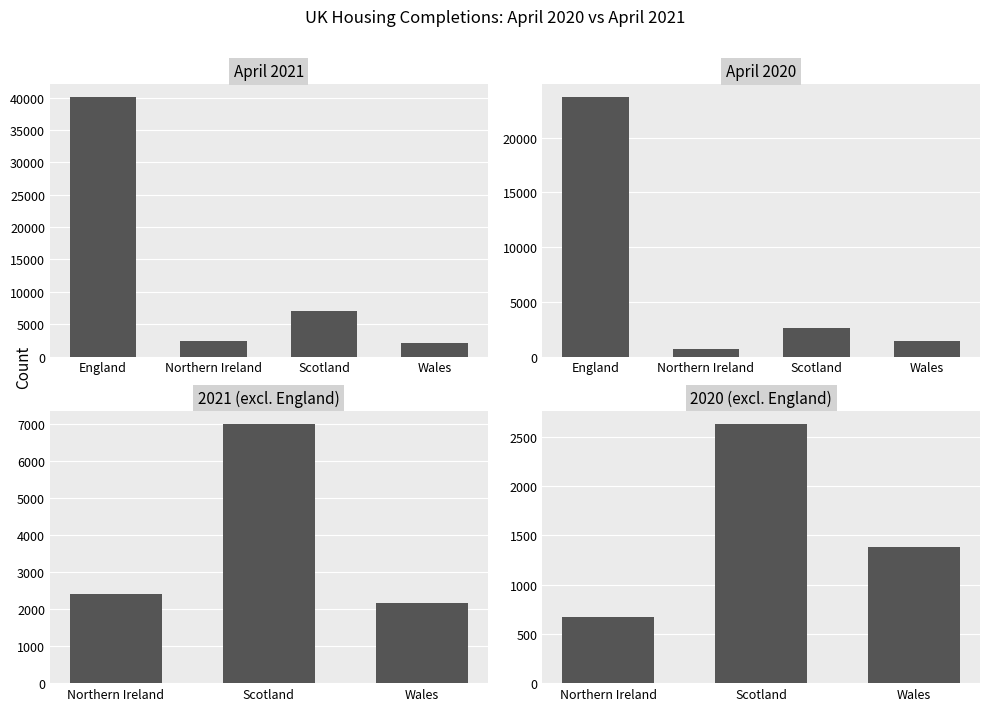

What is the difference between the second highest and minimum values in the April 2021 series?

4848